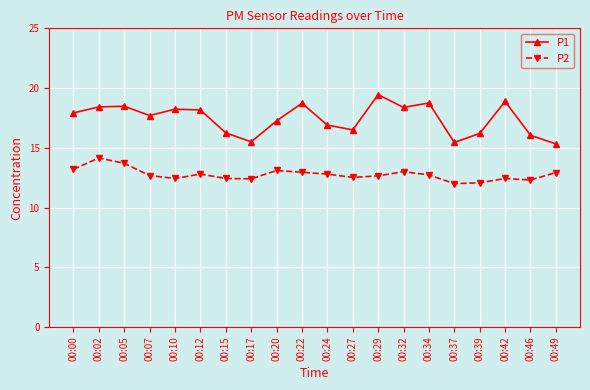

True or false: P2 and P1 intersect in this chart.

False